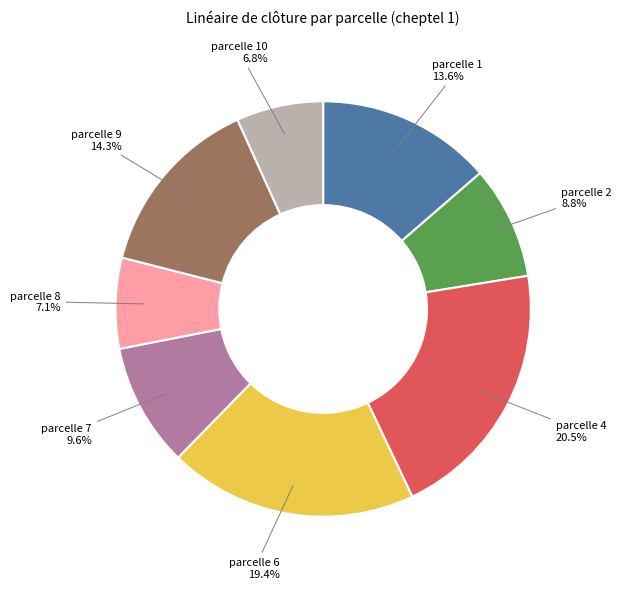

What percentage is NOT represented by parcelle 7?

90.4%